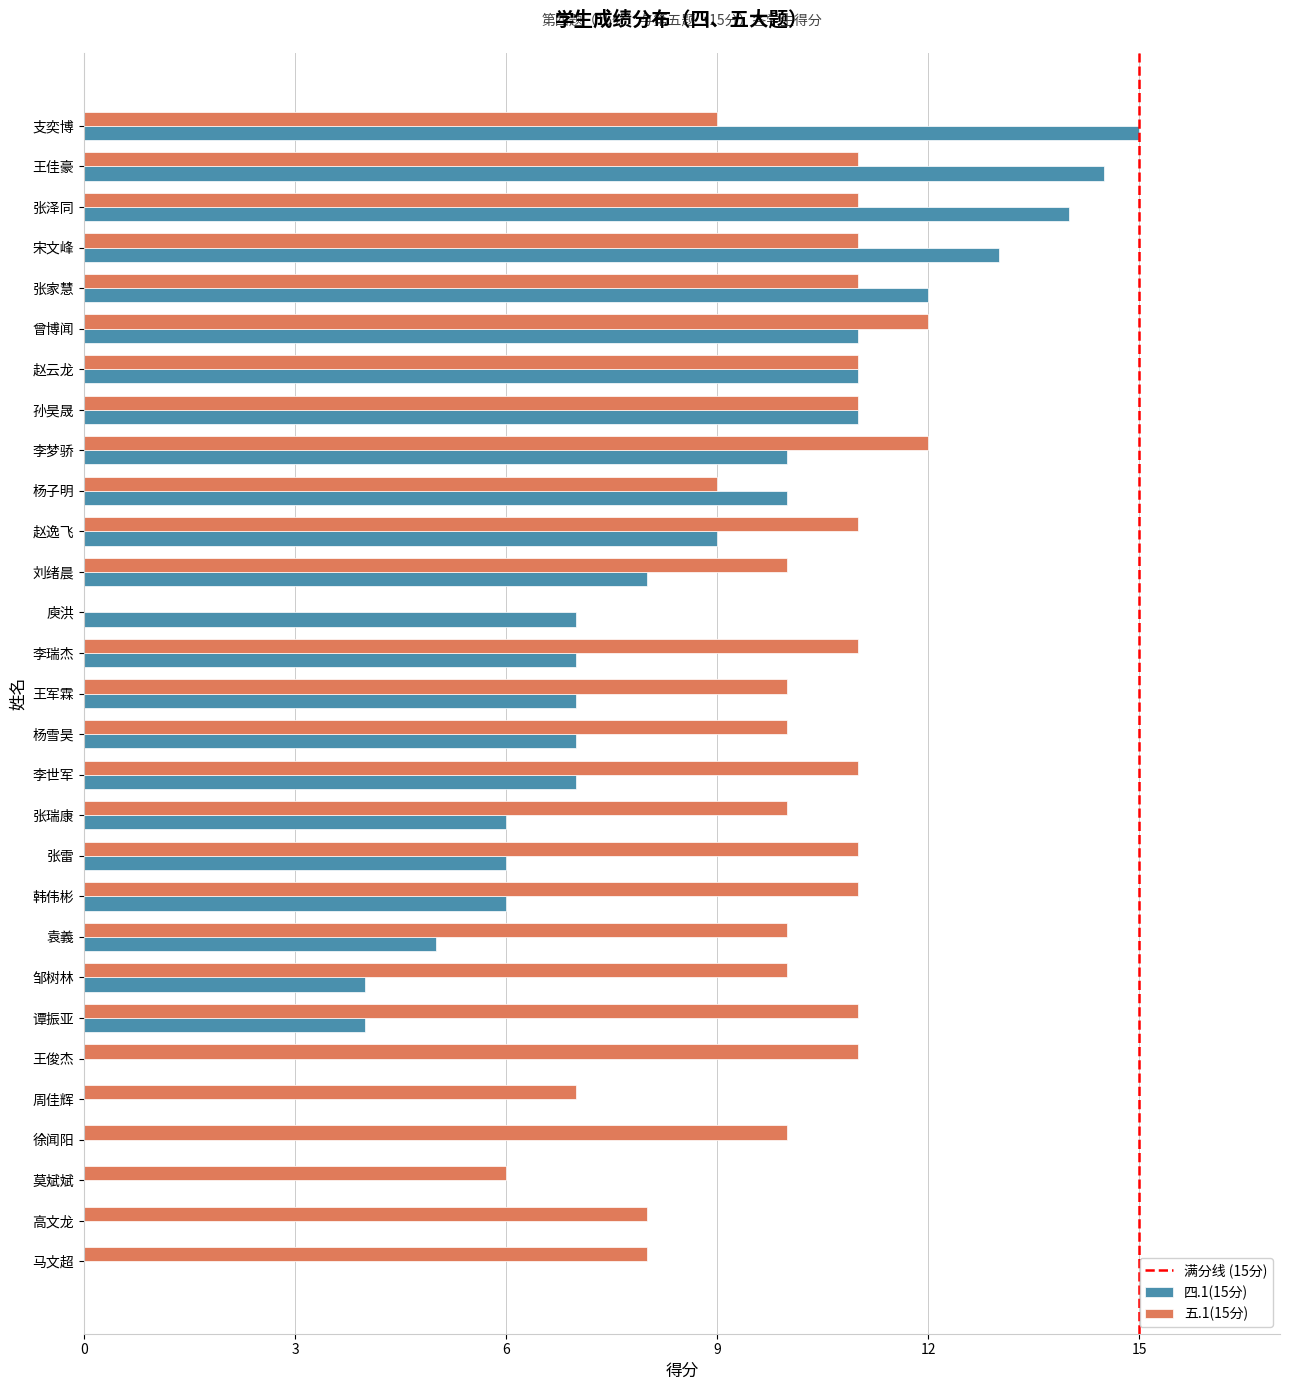

What is the maximum value for 四.1(15分)?

15.0